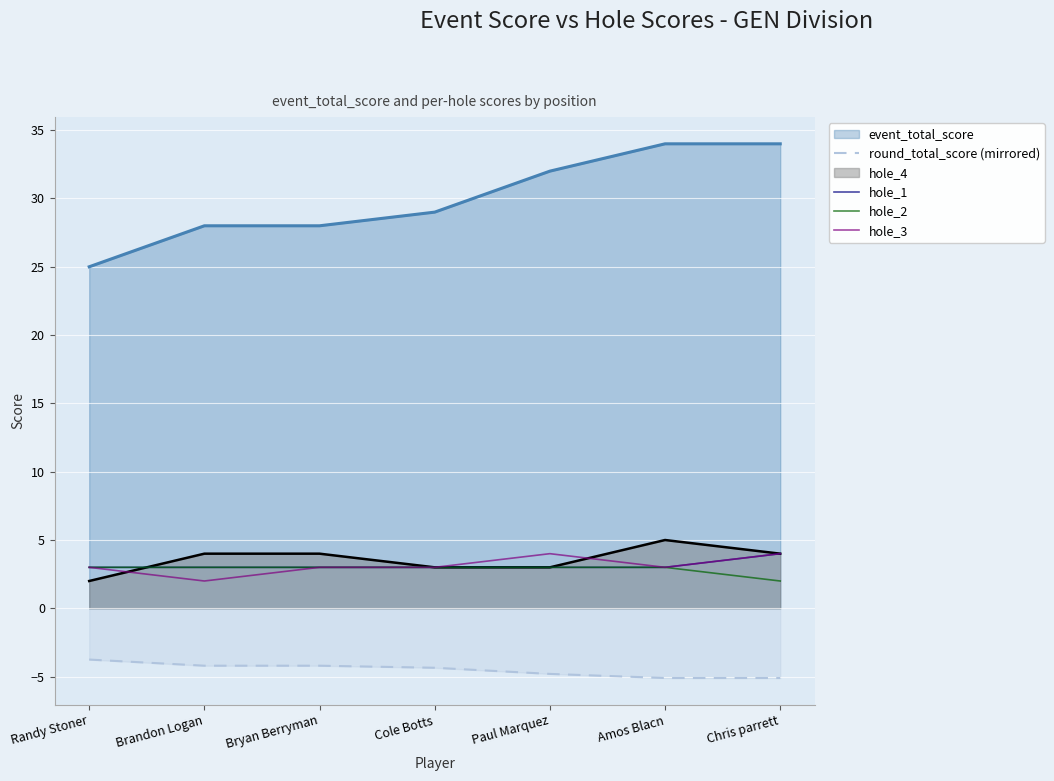

What are all the series names shown in the legend?

event_total_score, round_total_score (mirrored), hole_4, hole_1, hole_2, hole_3